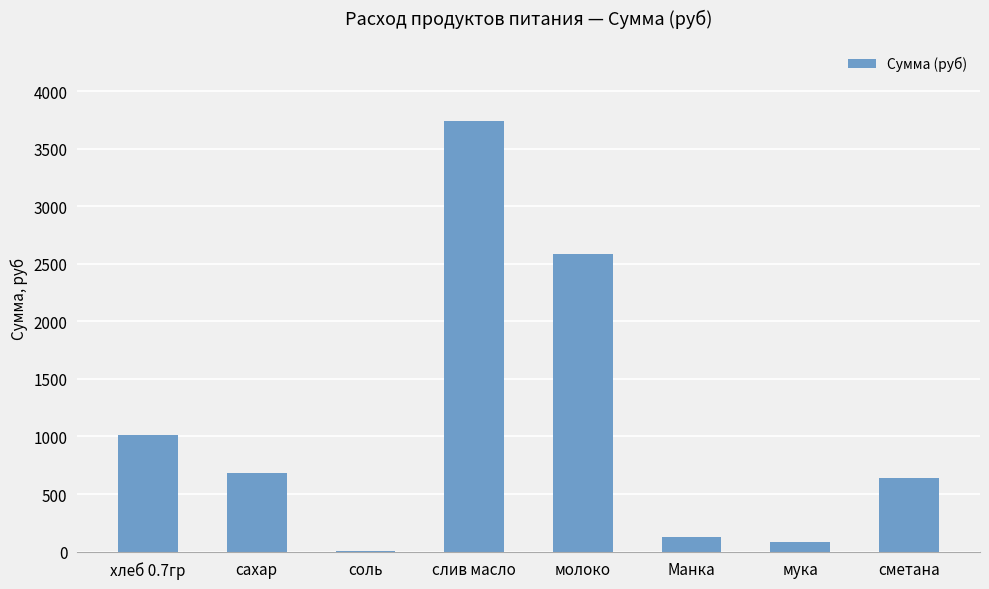

Between хлеб 0.7гр and слив масло, which is larger?

слив масло